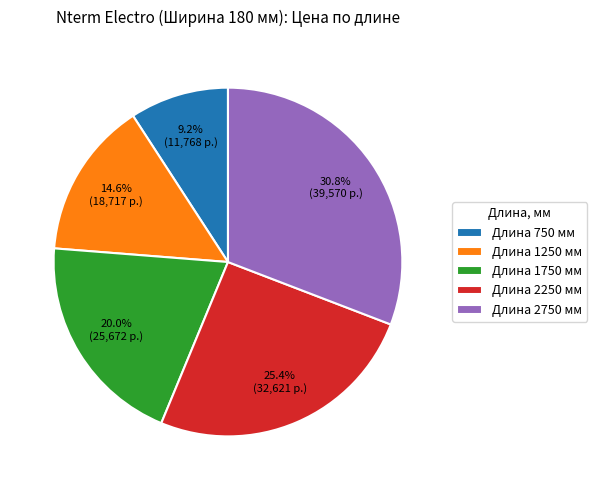

Combined, do Длина 1750 мм and Длина 2750 мм account for over 50%?

Yes